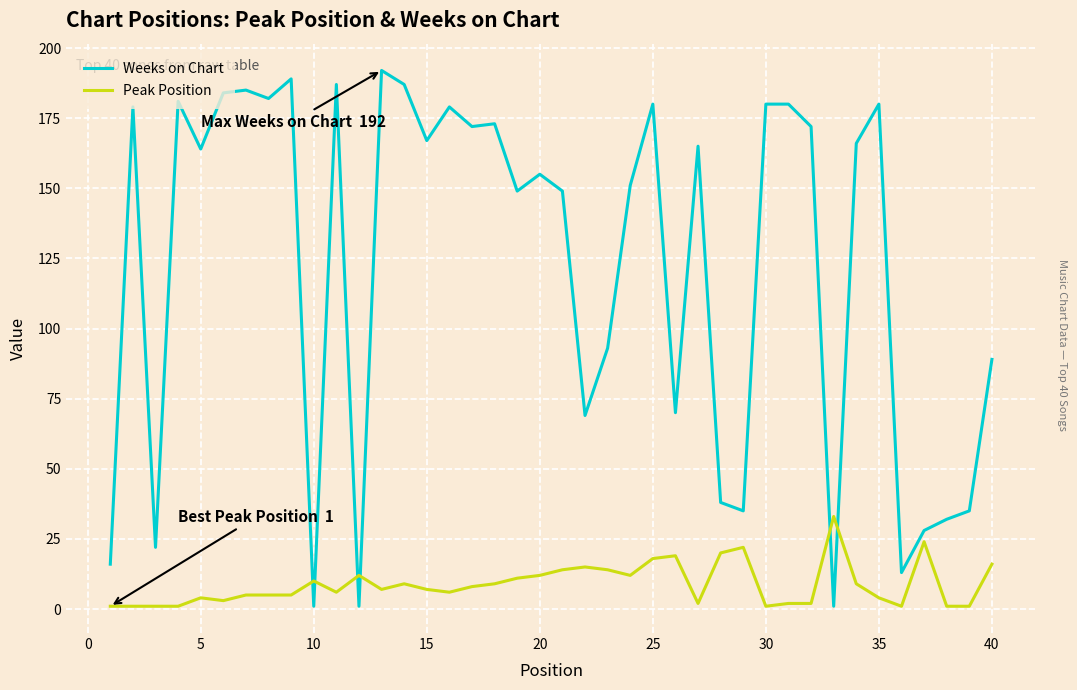

Which series has the widest spread of values?

Weeks on Chart